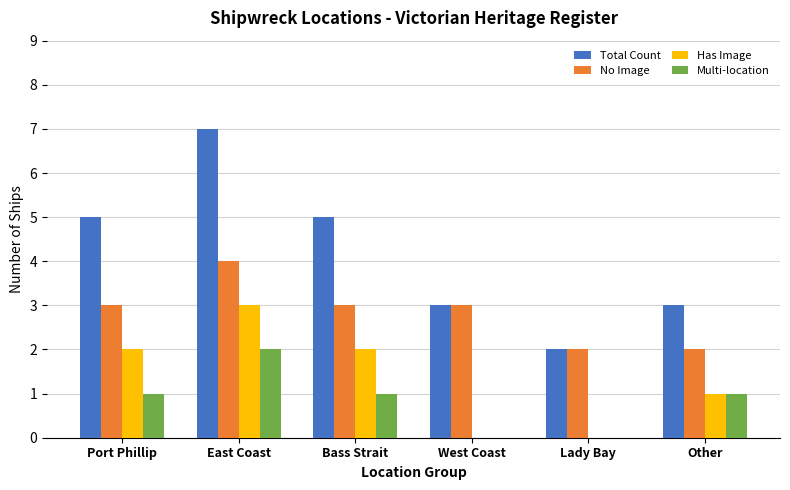

The Has Image series shows 2 at Port Phillip. True or false?

True